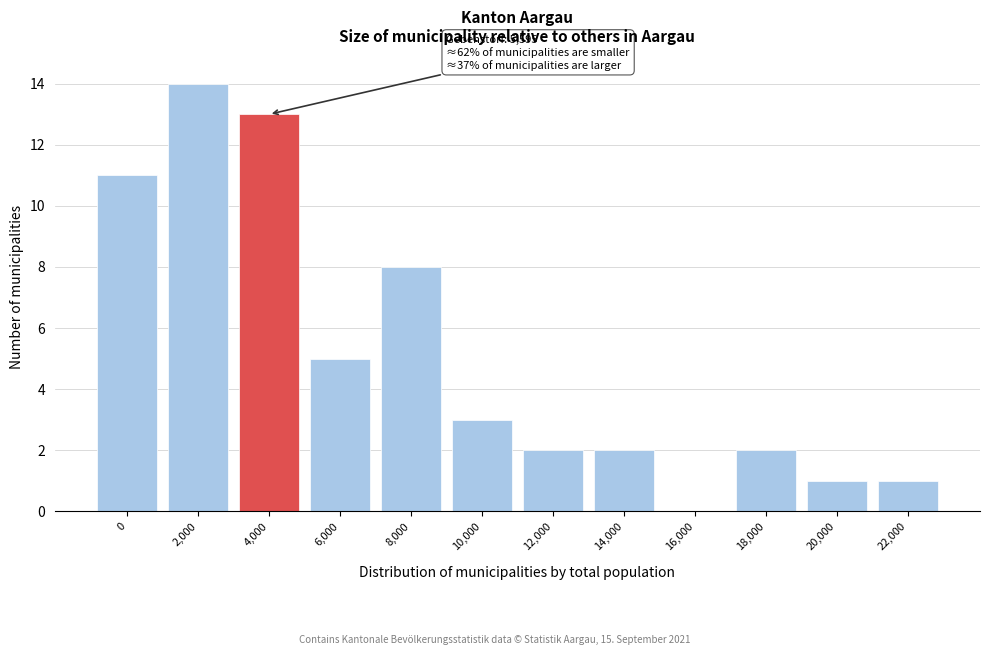

Reading left to right, transcribe all the data shown in this chart.

0=11	2,000=14	4,000=13	6,000=5	8,000=8	10,000=3	12,000=2	14,000=2	16,000=0	18,000=2	20,000=1	22,000=1